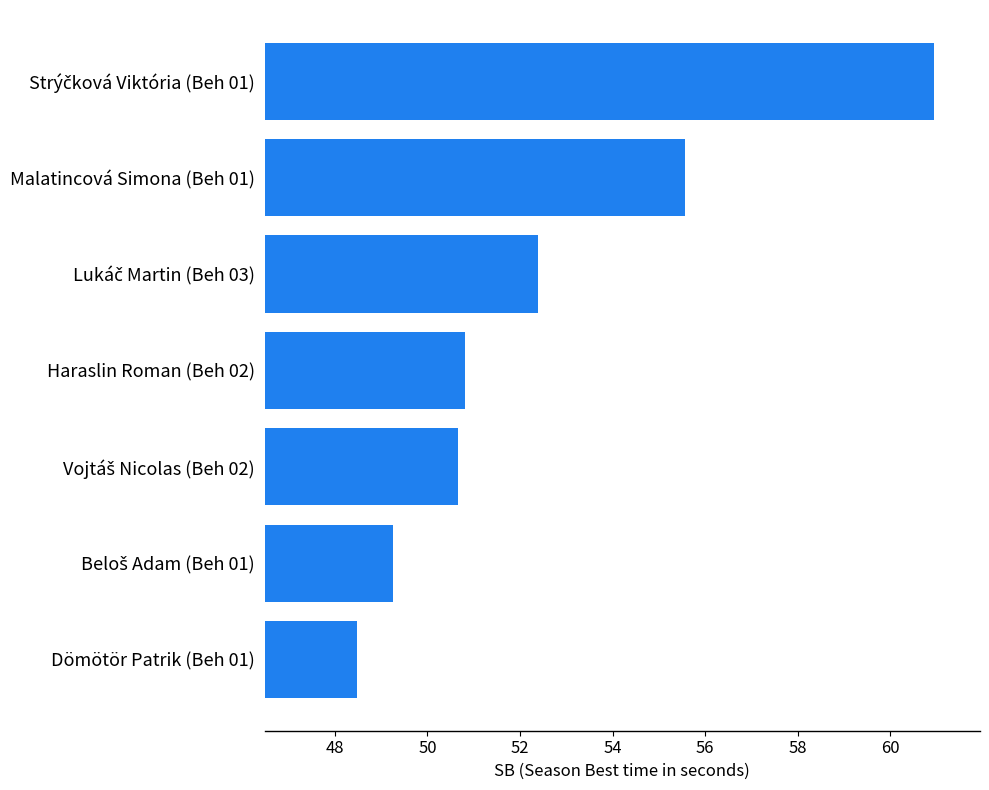

What is the approximate value at Dömötör Patrik (Beh 01)?

48.5